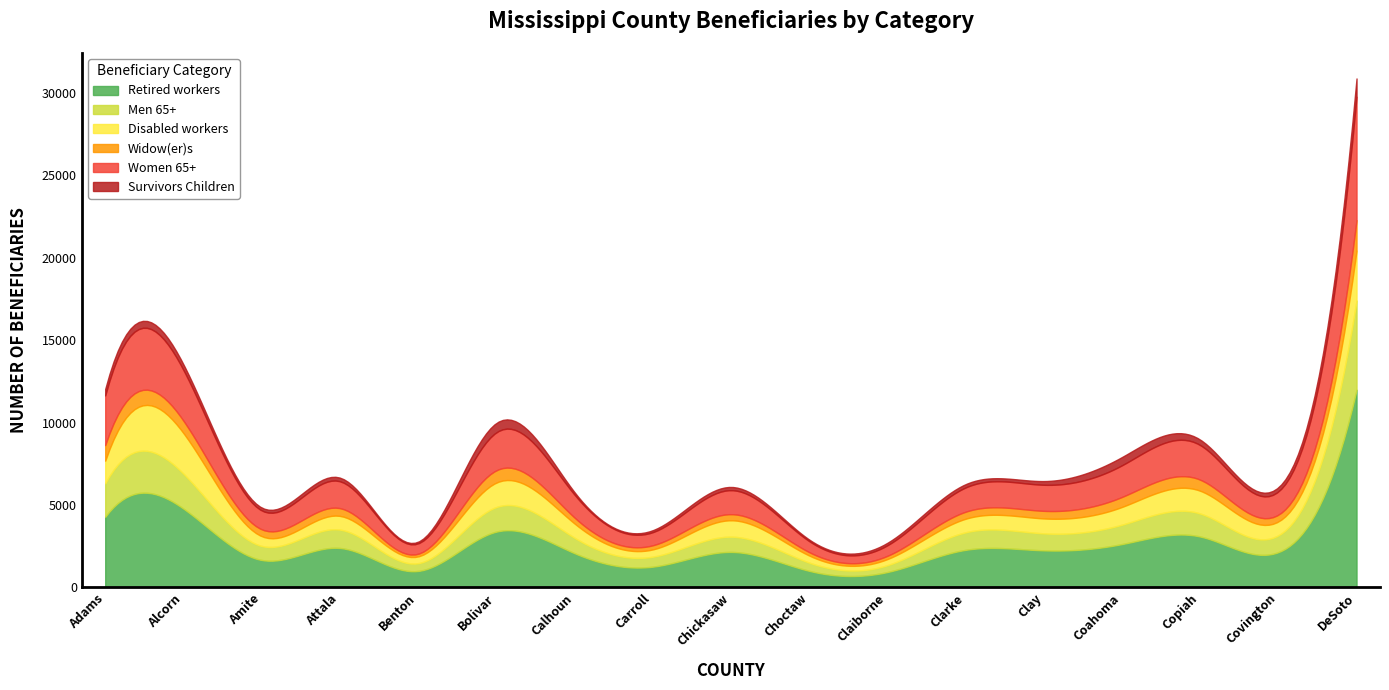

How many data points in Widow(er)s are less than 425?

8